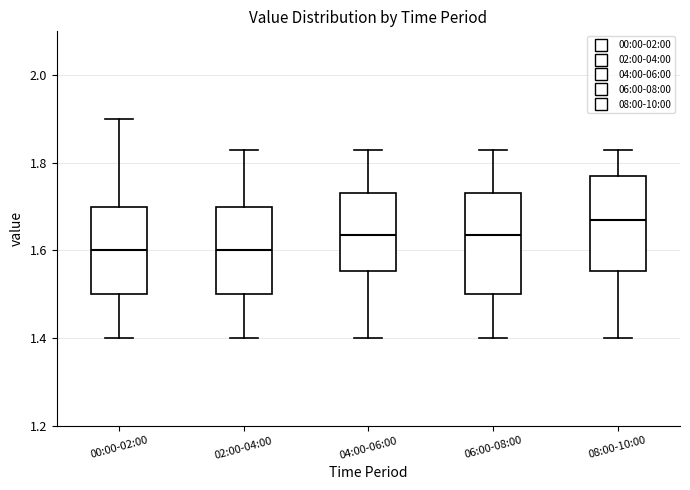

Which box's median line is the highest?

08:00-10:00